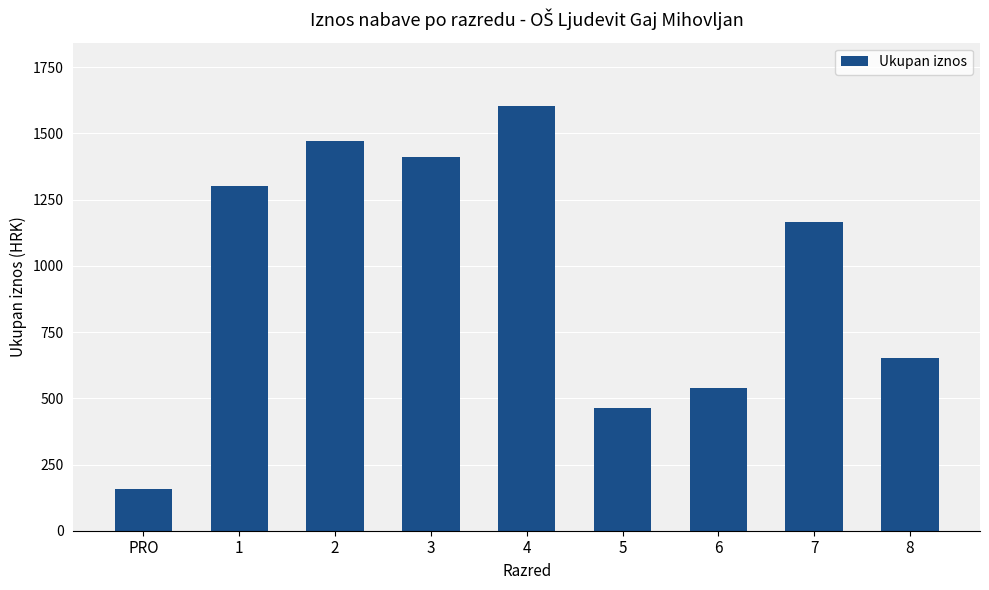

Are the bars horizontal?

No